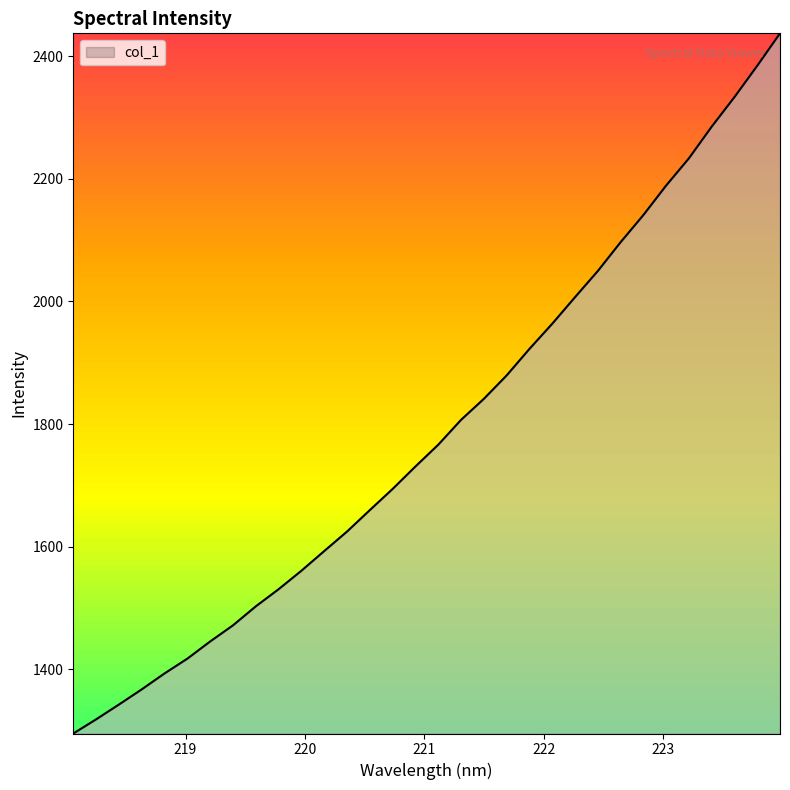

What is the minimum value shown in the chart?

1295.5